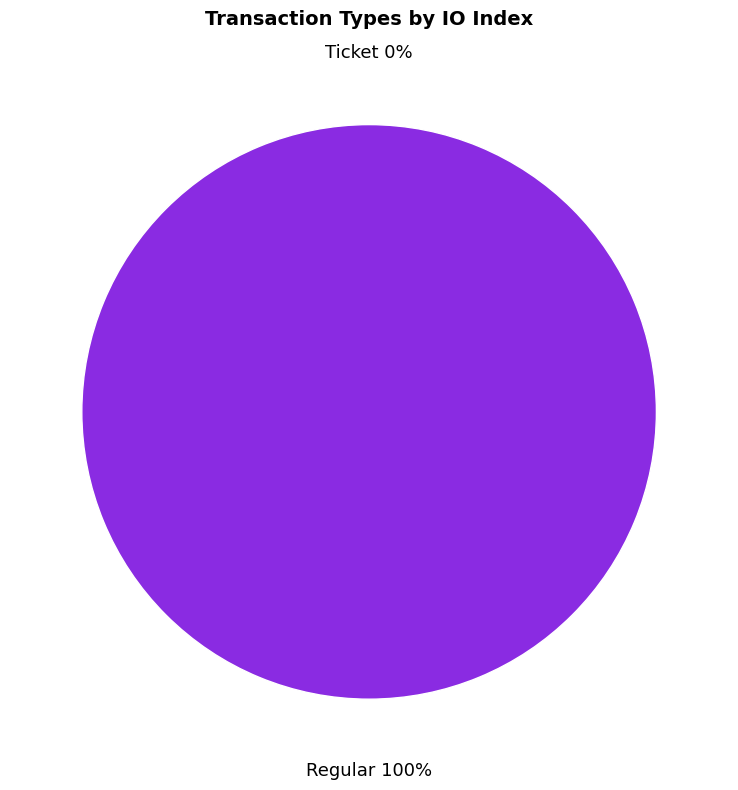

How many slices are in this pie chart?

2